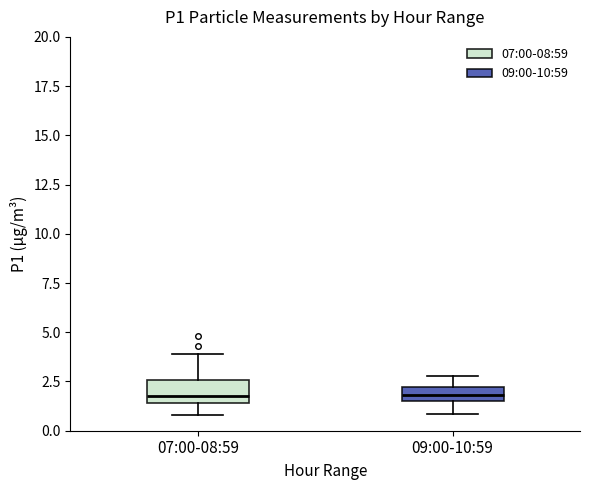

Where does the lower whisker of the box for 09:00-10:59 end on the y-axis? The values are not printed on the chart, so give them approximately, as read against the axis.

1.0